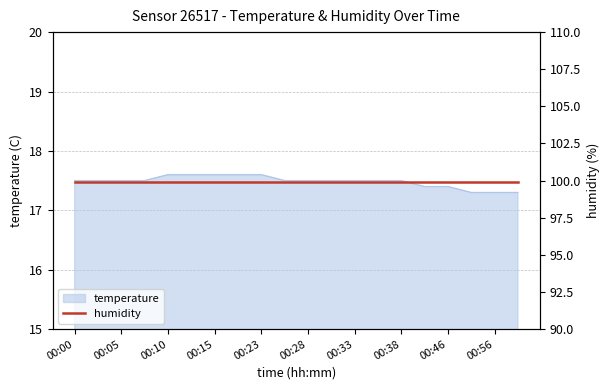

What position from the right is 00:38?

6